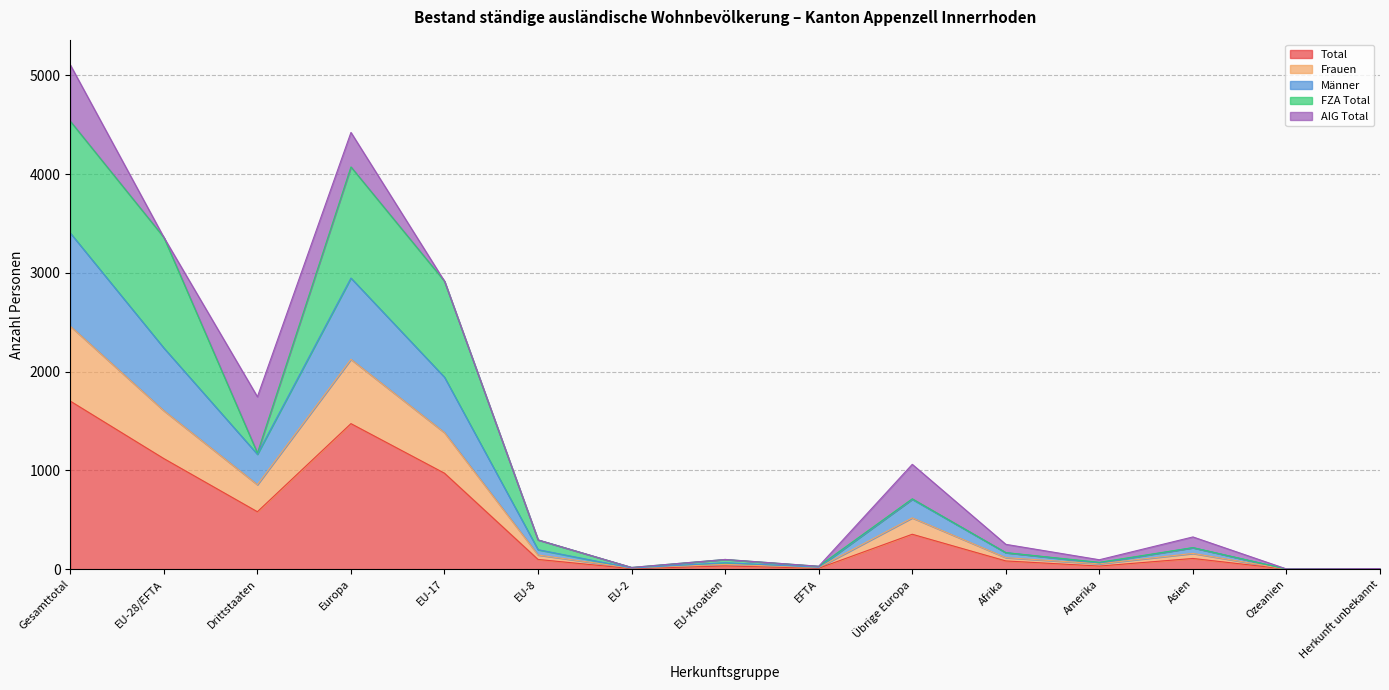

At which label does Männer first exceed 198?

Gesamttotal